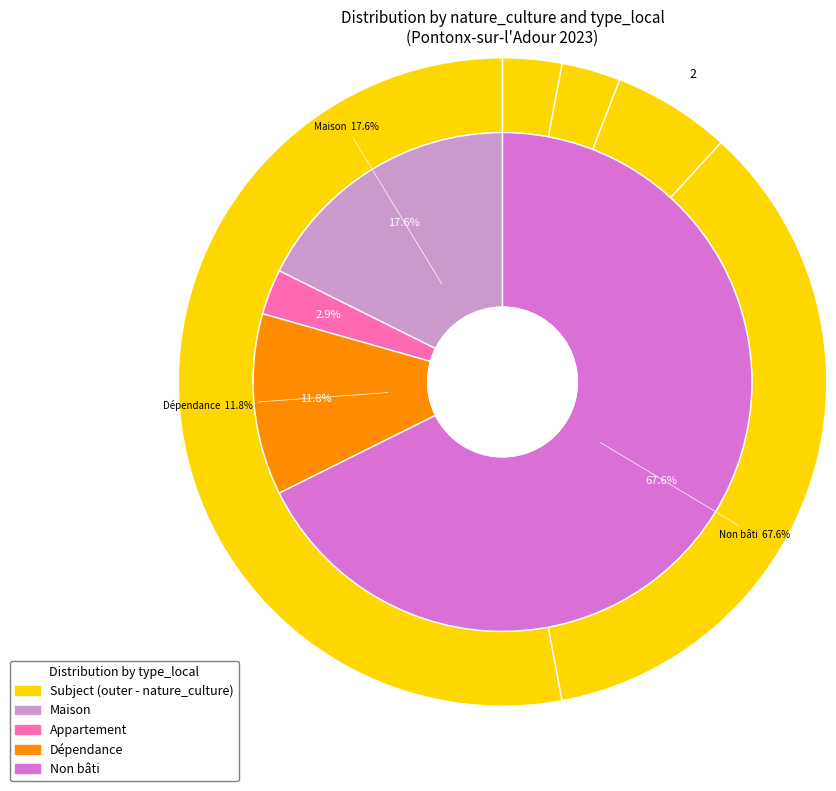

Is it true that terrains a bâtir is 47% of the pie?

False